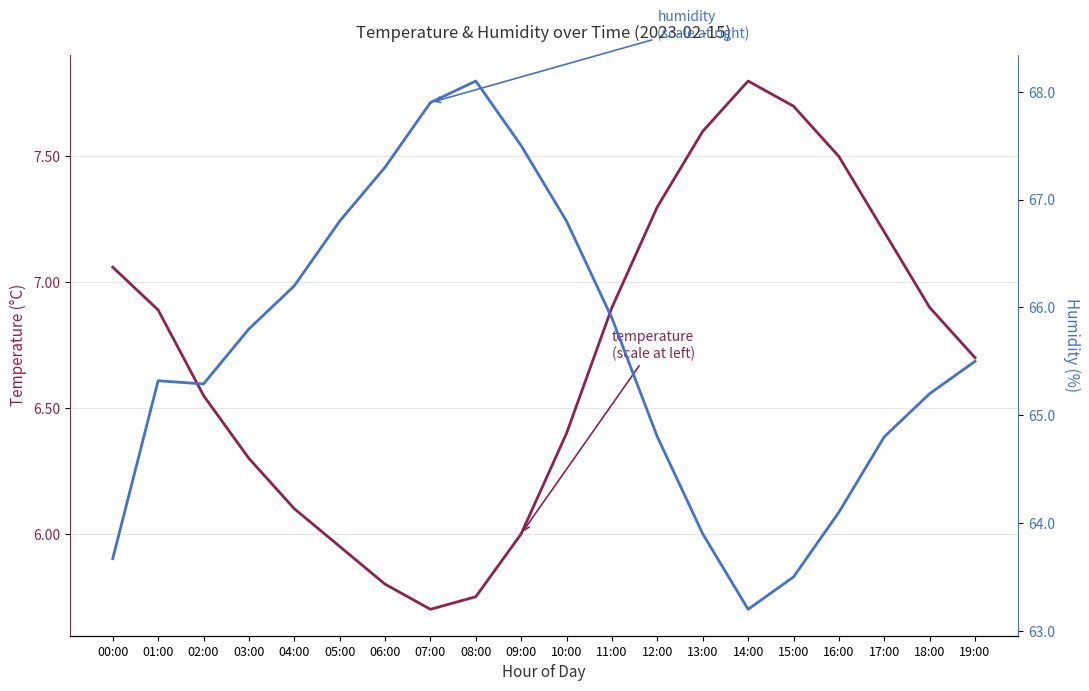

Count the number of categories in the chart.

20